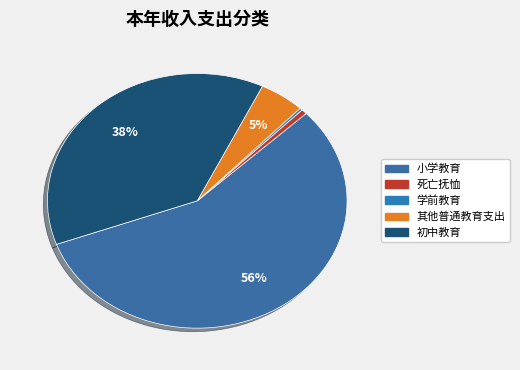

Rank the categories by value from highest to lowest.

小学教育, 初中教育, 其他普通教育支出, 死亡抚恤, 学前教育